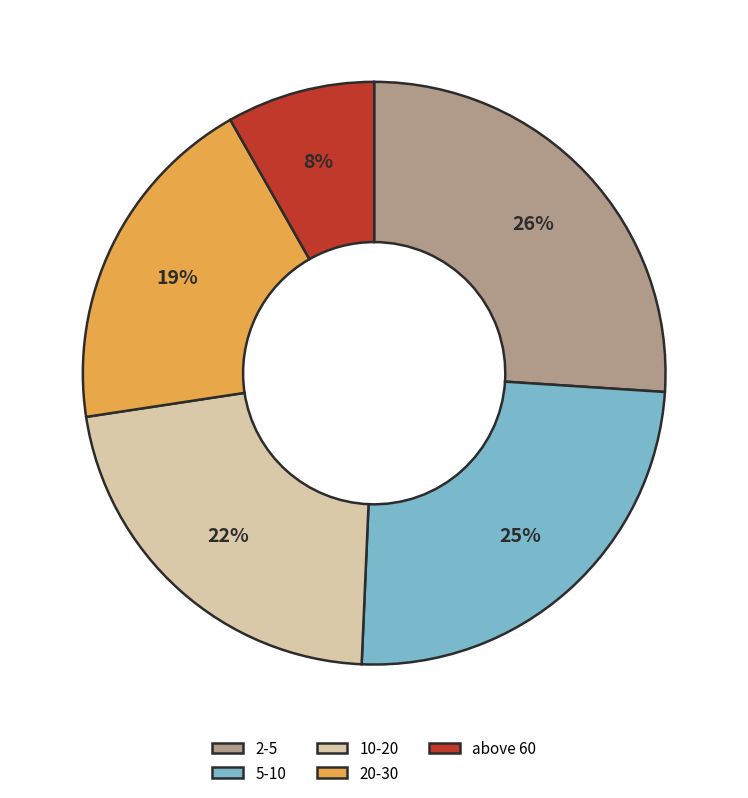

Do 20-30 and 2-5 together represent more than half of the pie?

No